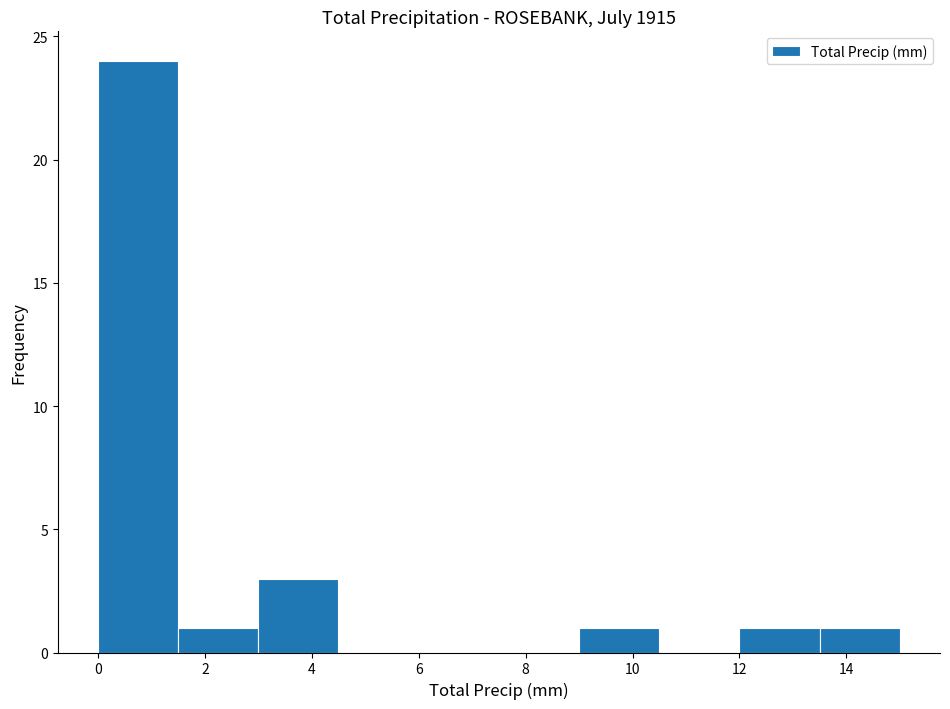

What is the height of the bar covering 13.5 to 15.0 on the x-axis? Neither the bar edges nor the heights are printed on the chart, so give them approximately, as read against the axes.

1